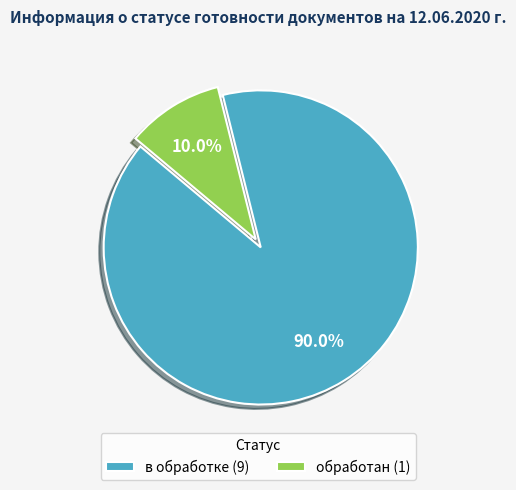

Count the number of slices in the pie.

2